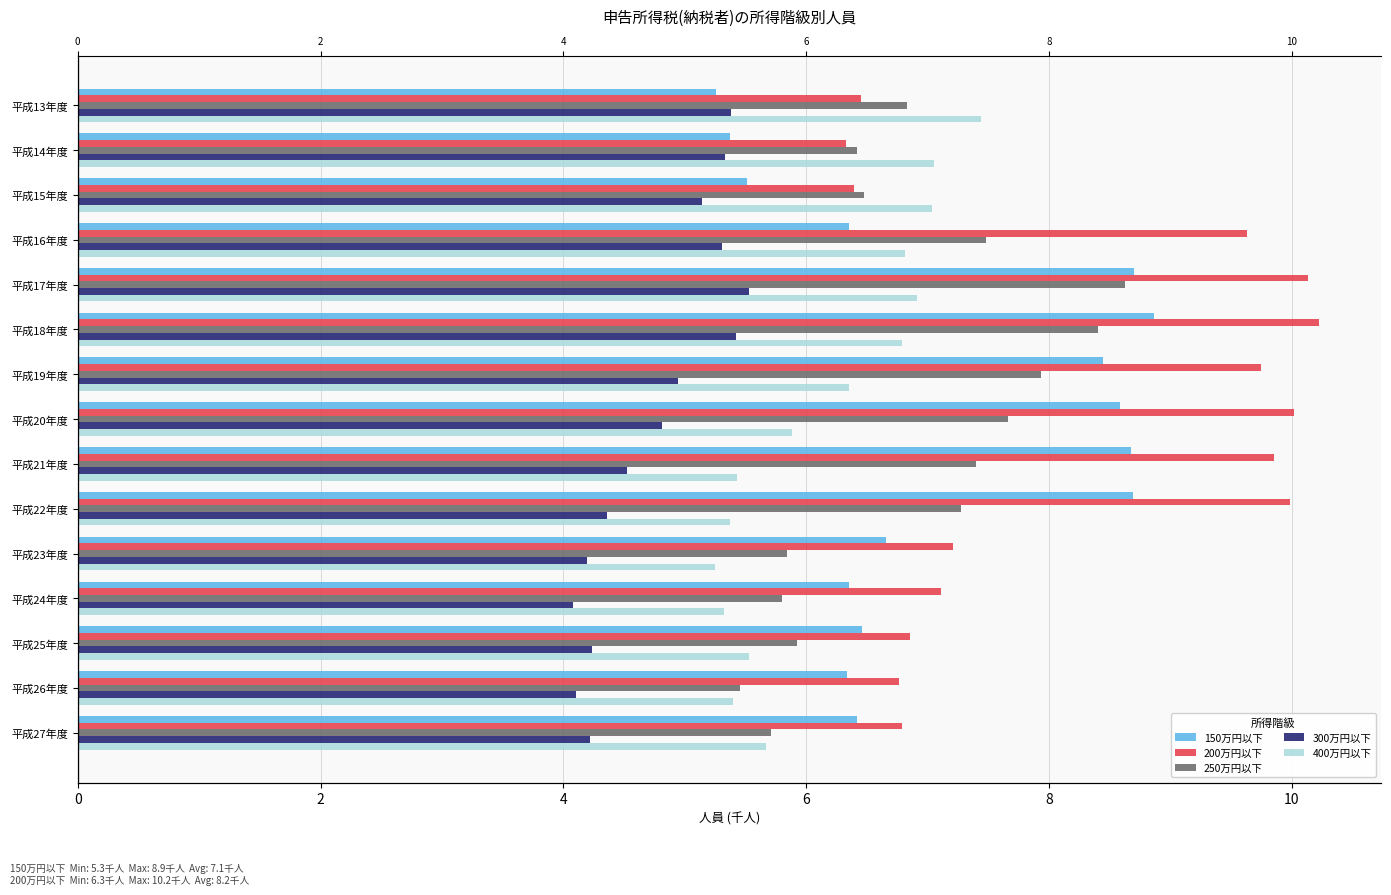

Which series has the widest spread of values?

200万円以下